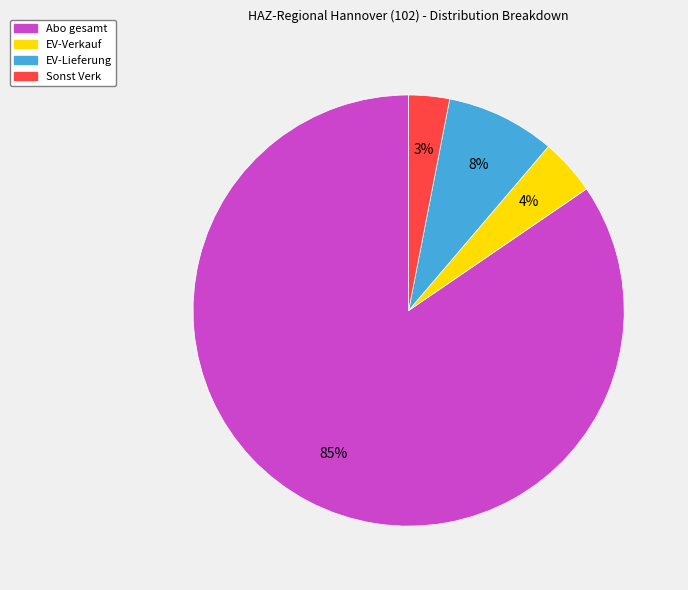

To the nearest percent, what is the average slice percentage?

25%